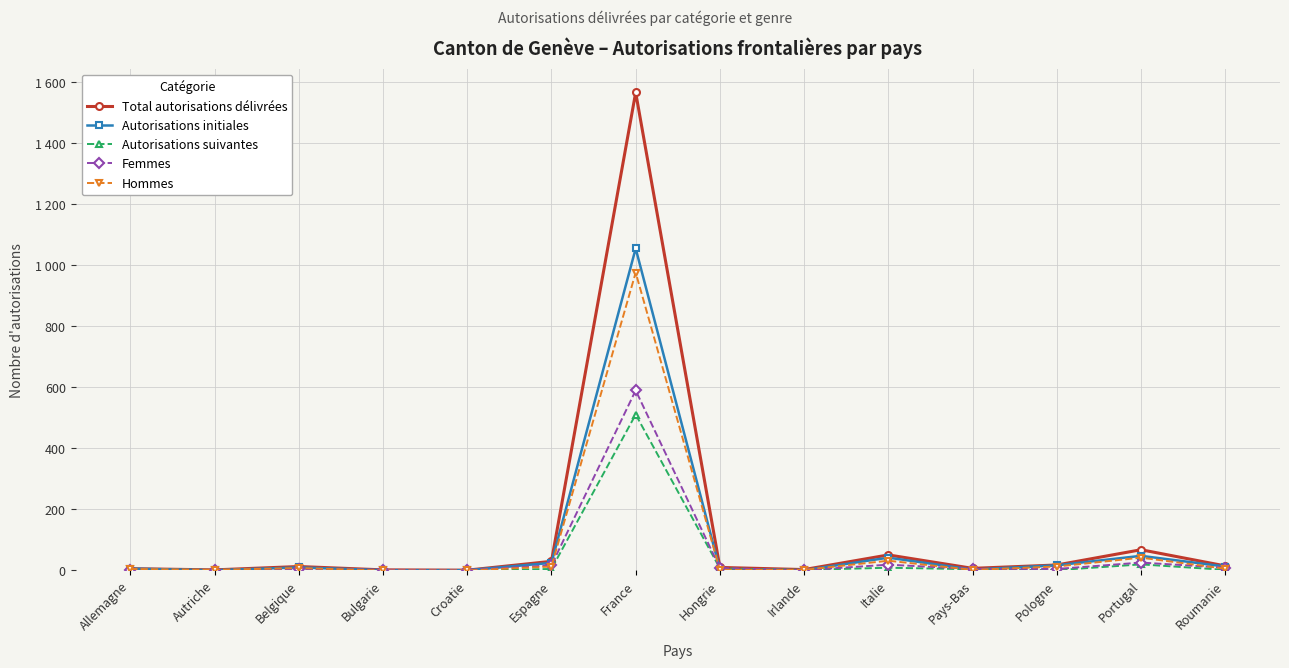

What are all the series names shown in the legend?

Total autorisations délivrées, Autorisations initiales, Autorisations suivantes, Femmes, Hommes